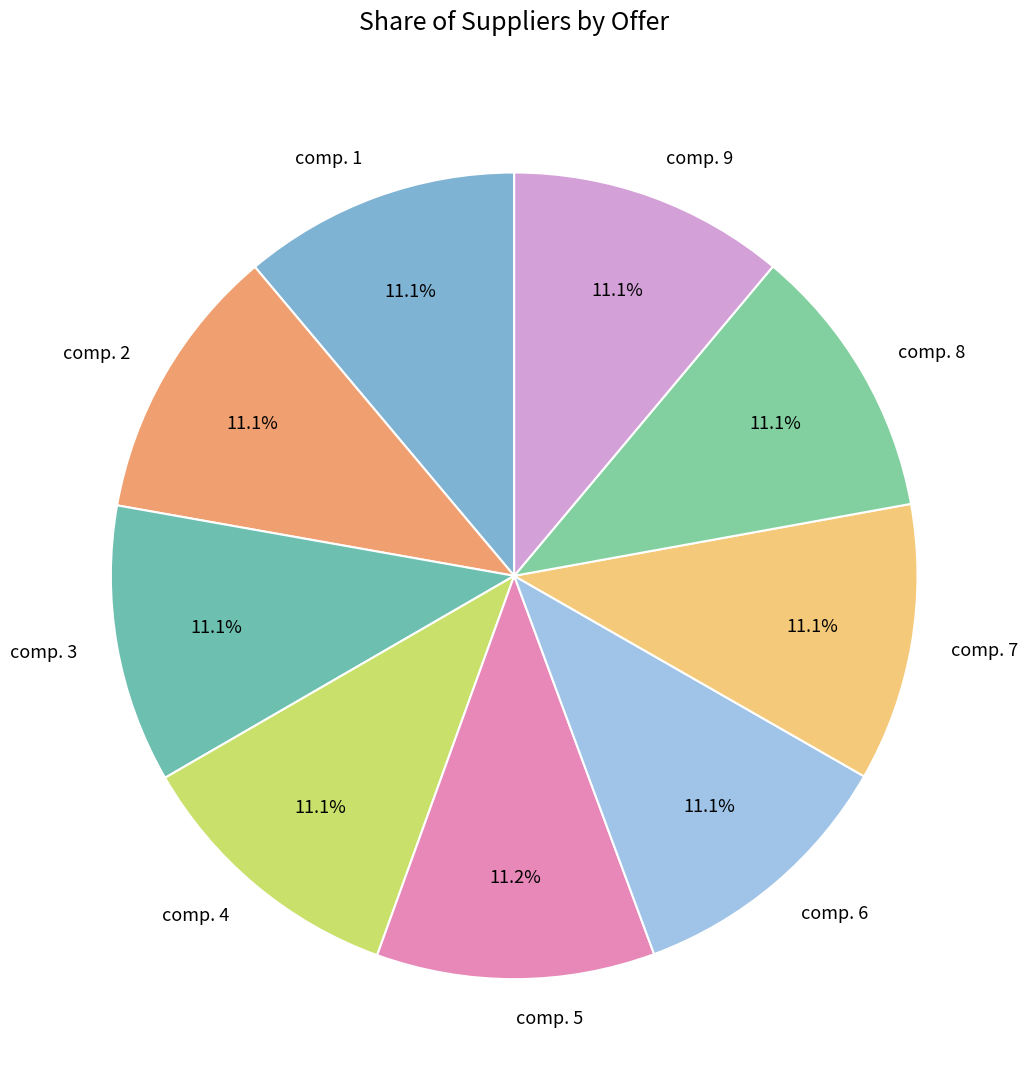

What is the total percentage of comp. 4 and comp. 6?

22.2%